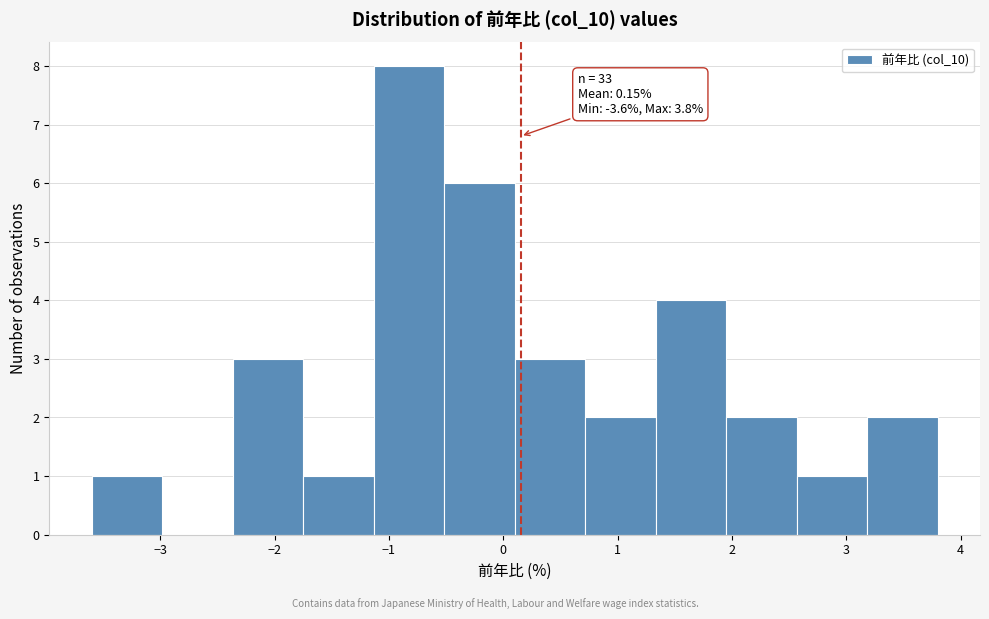

Over which range of the x-axis is the bar tallest?

-1.1 to -0.5